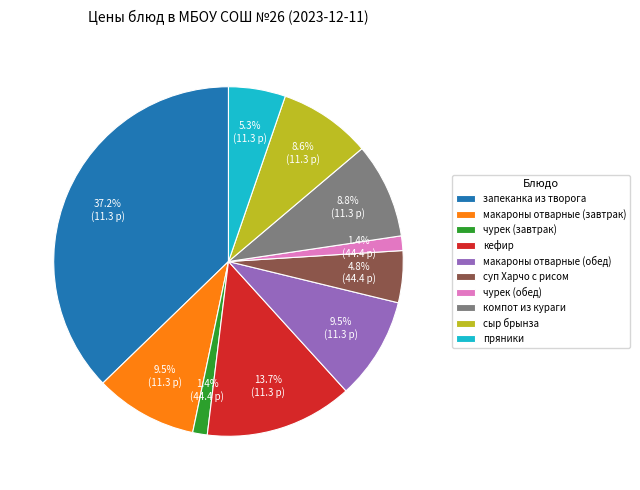

Is it true that запеканка из творога is 25% of the pie?

False